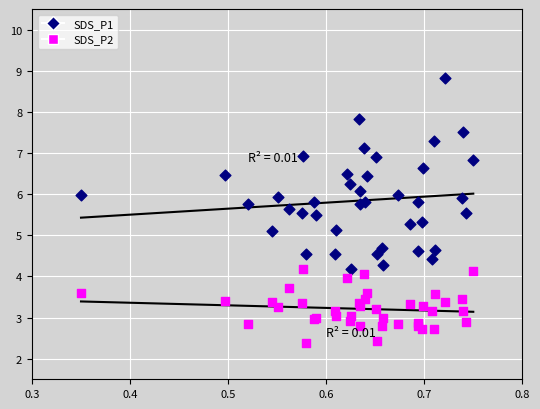

Which series contains the lowest Y value?

SDS_P2